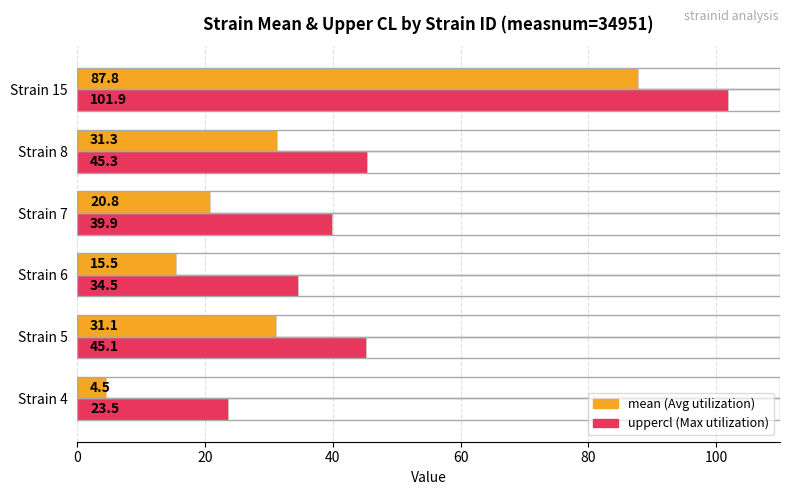

What is the difference between the highest and lowest values at Strain 8?

14.0